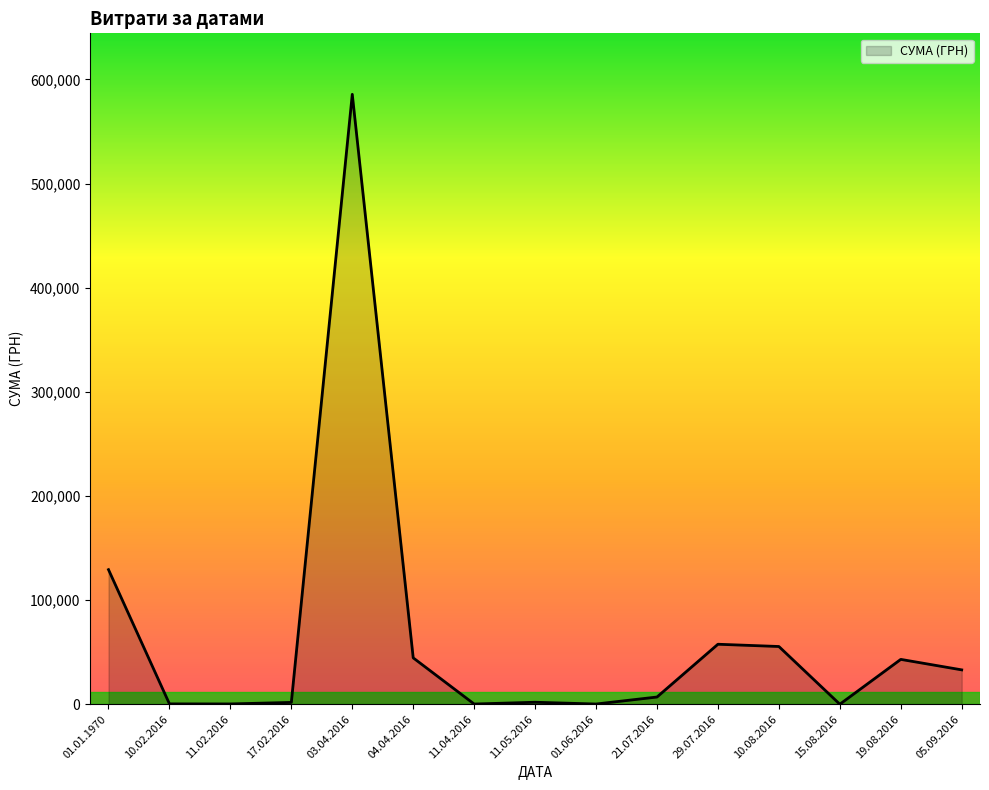

What is the difference between the maximum and minimum values?

585752.6